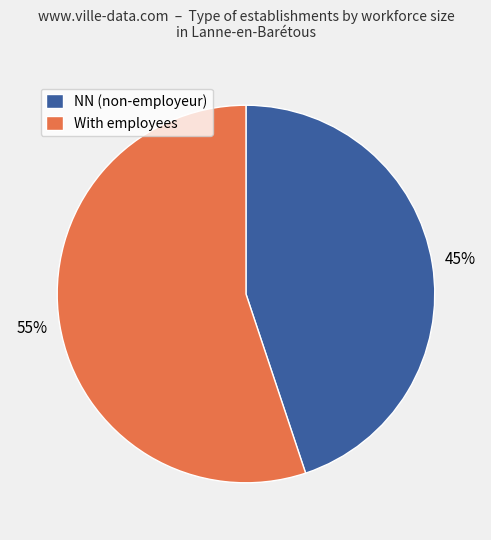

Is there any slice that represents more than half of the pie?

Yes